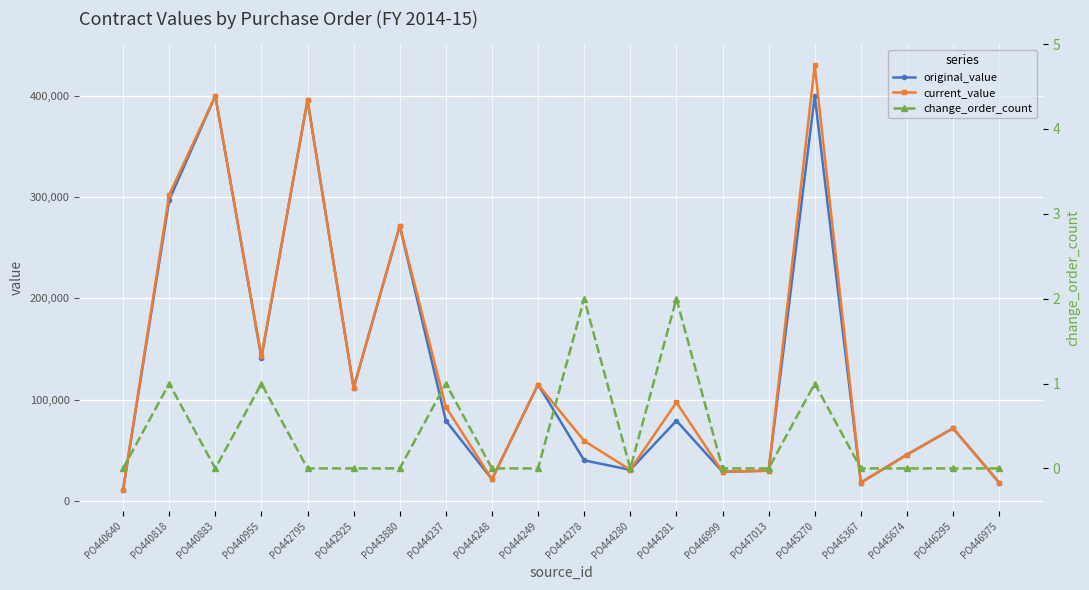

How many lines are shown in the chart?

3